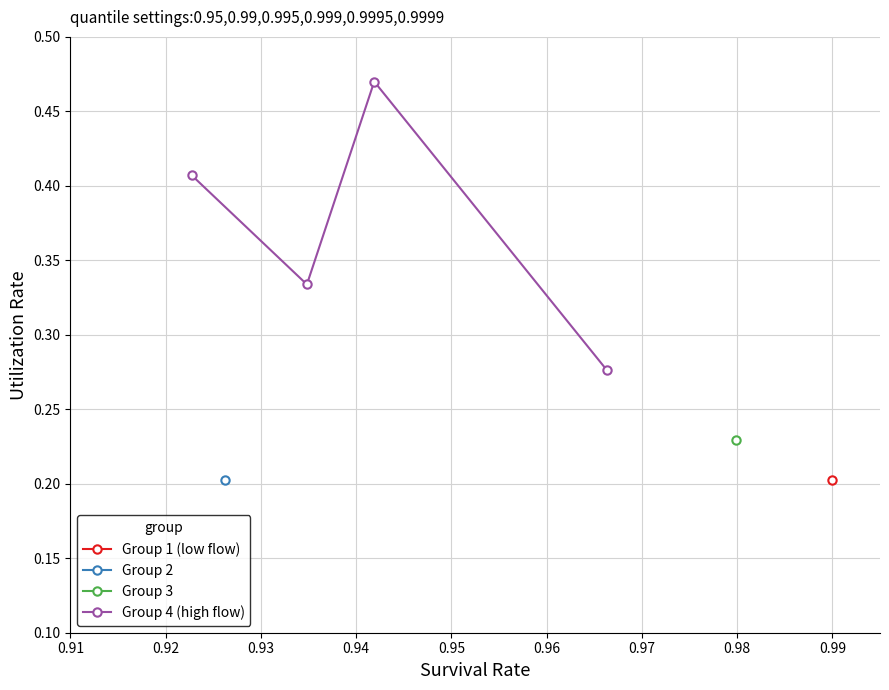

Count the Group 4 (high flow) values in the range 0 to 1.

4